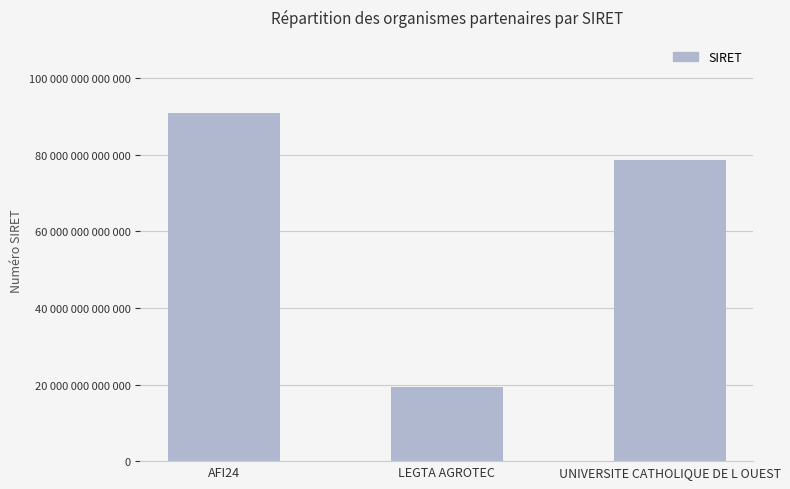

What position from the right is AFI24?

3